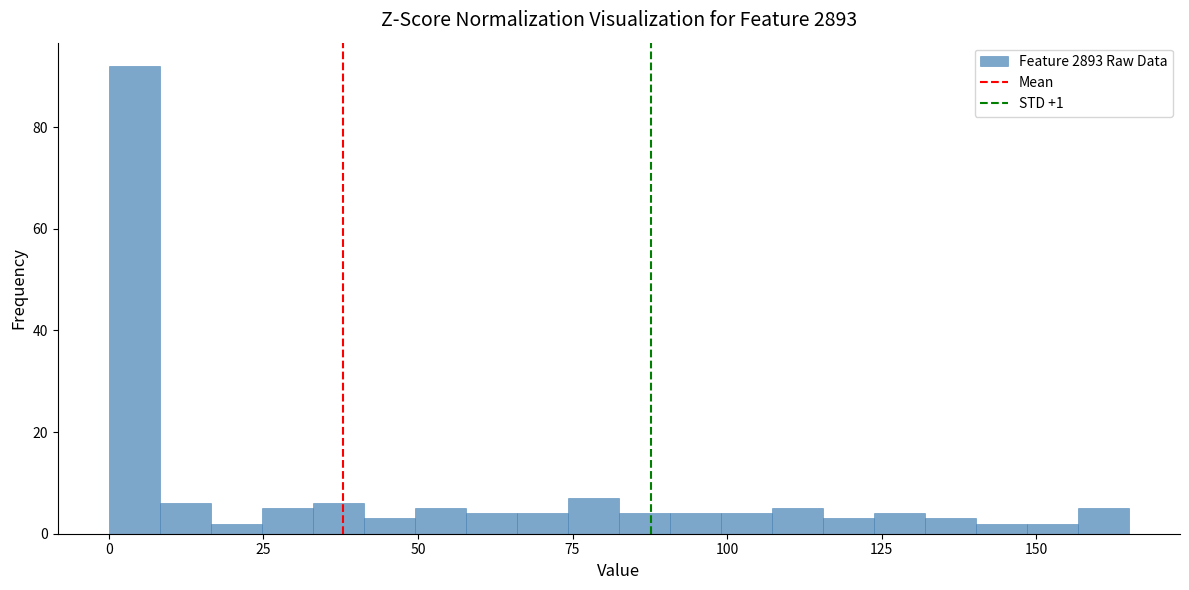

Around what value on the x-axis is the tallest bar? Give the approximate position of its centre, as read against the axis.

5